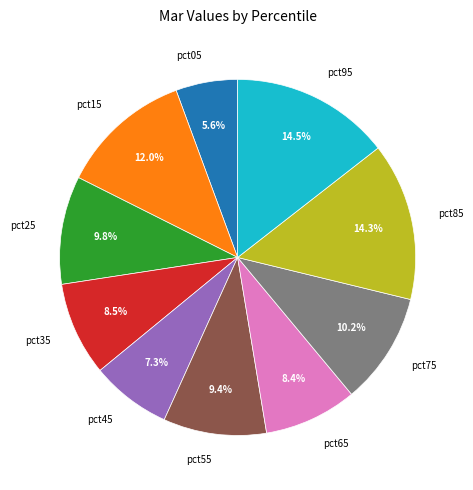

To the nearest percent, what is the combined percentage of pct05 and pct75?

16%